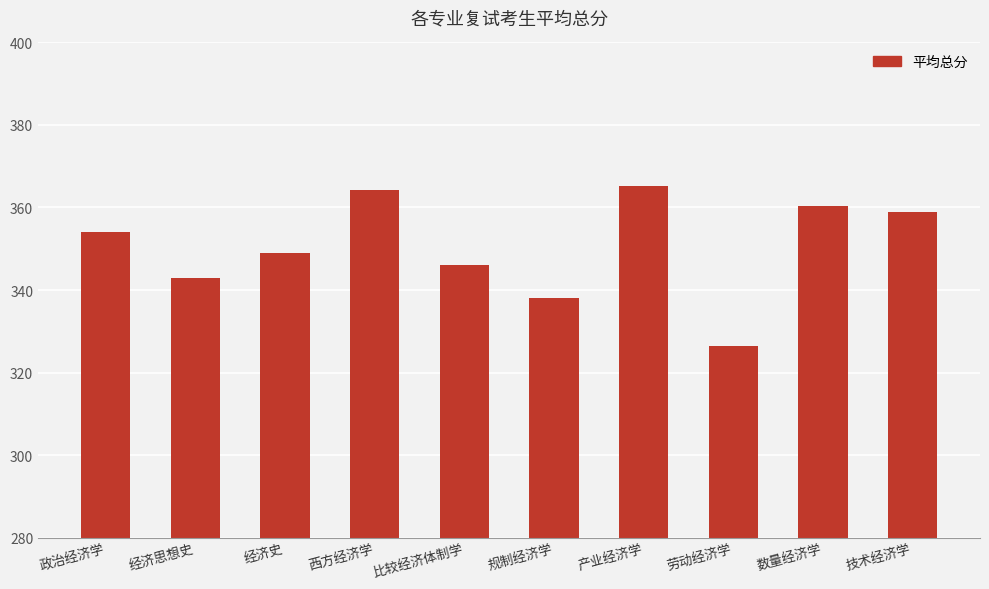

Between 产业经济学 and 数量经济学, which is larger?

产业经济学